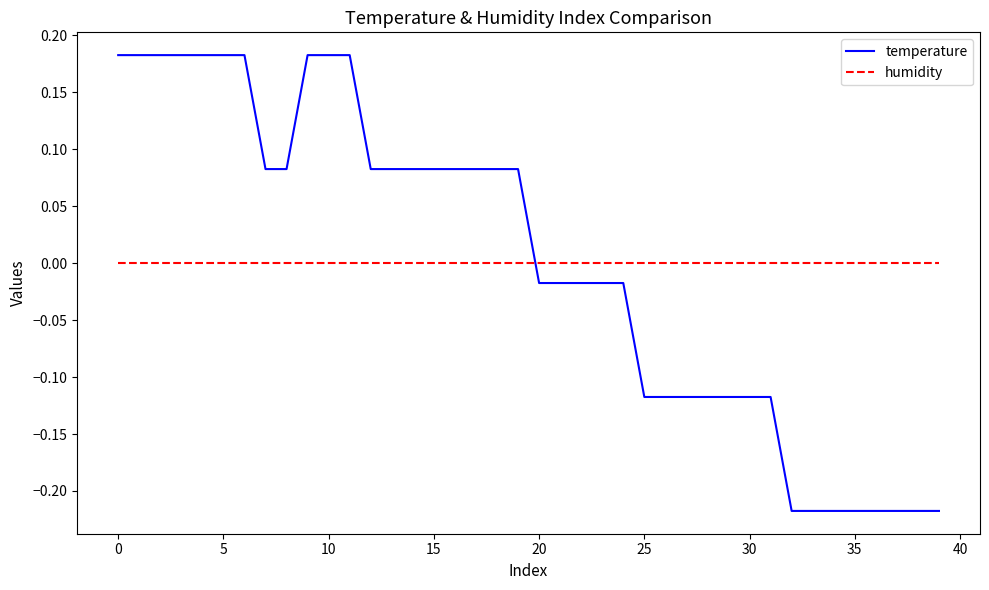

What are all the series names shown in the legend?

temperature, humidity